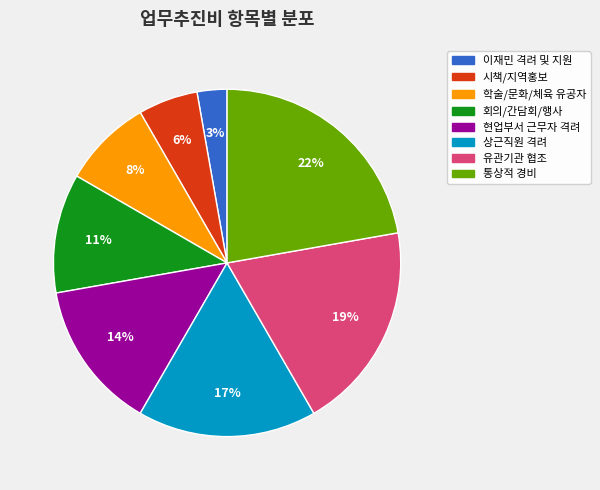

To the nearest percent, what is the average slice percentage?

12%